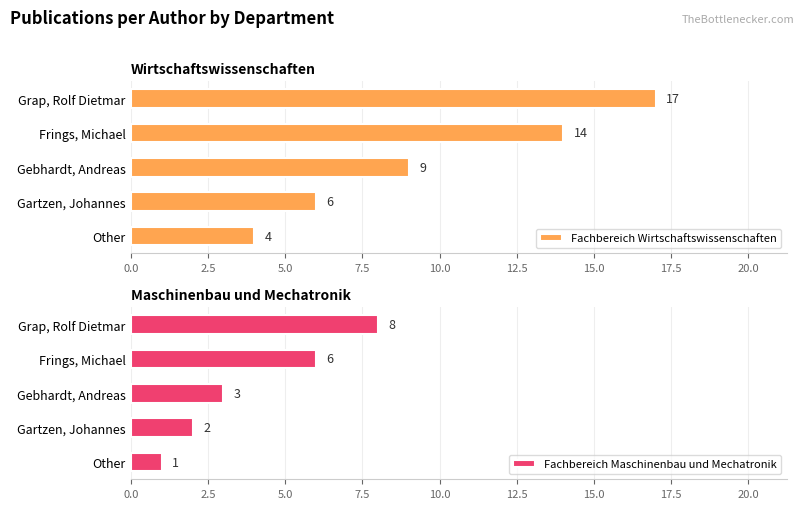

Is it true that Fachbereich Wirtschaftswissenschaften equals 6 at Gebhardt, Andreas?

False